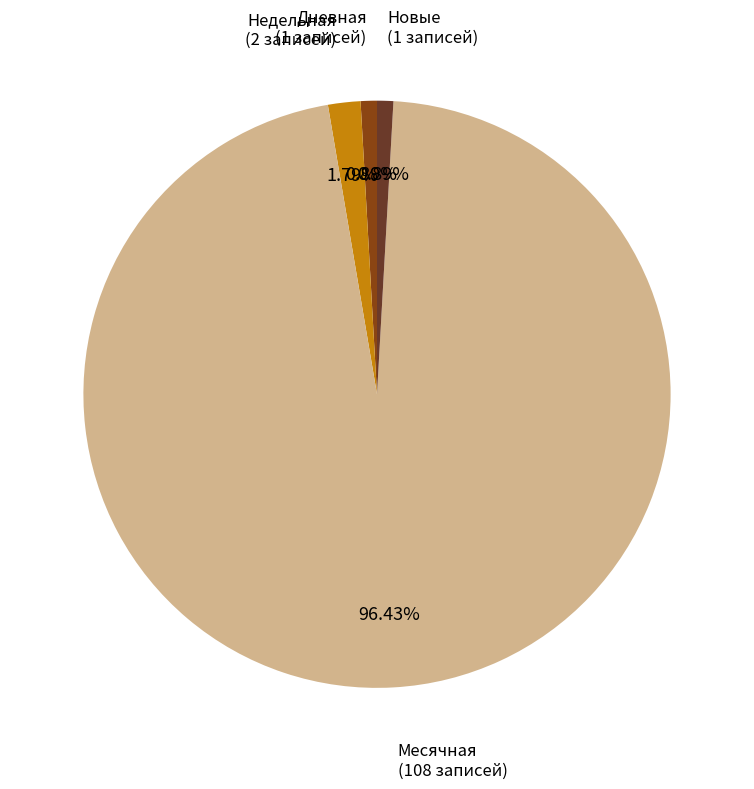

Is there any slice that represents more than half of the pie?

Yes